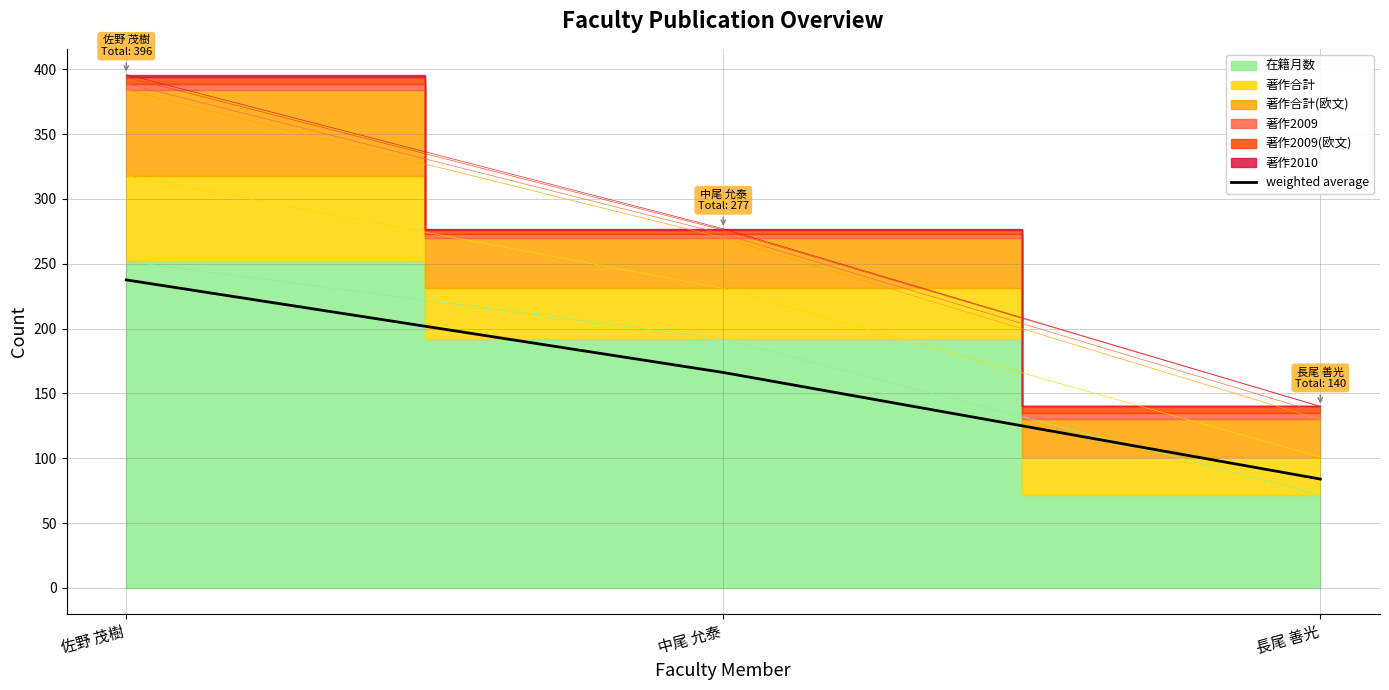

What is the value of the 2nd point from the left?

166.2